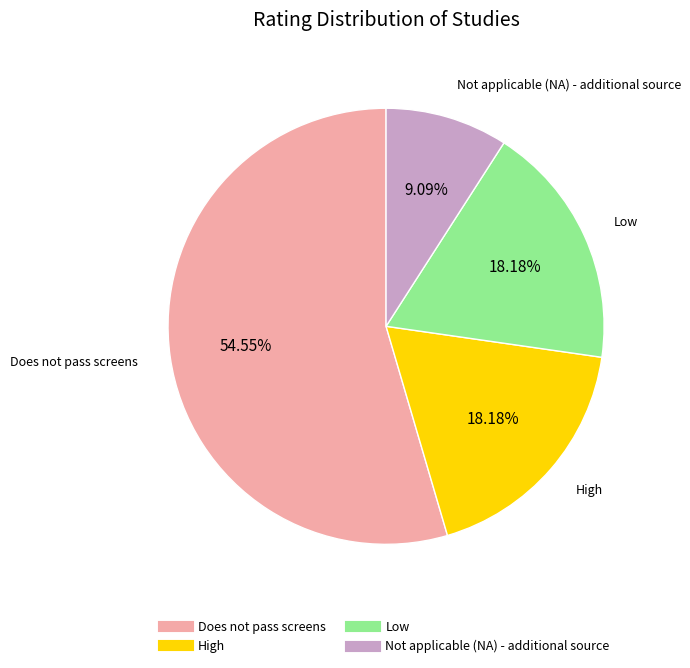

Is the sum of Does not pass screens and High greater than half?

Yes